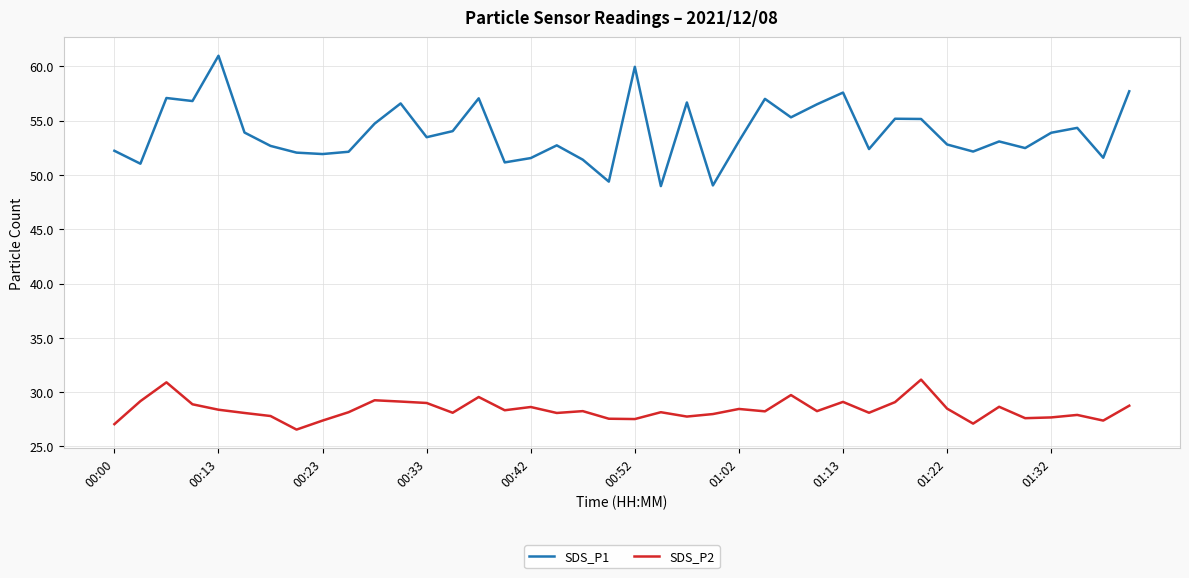

Rank the series by their average value, from highest to lowest.

SDS_P1, SDS_P2